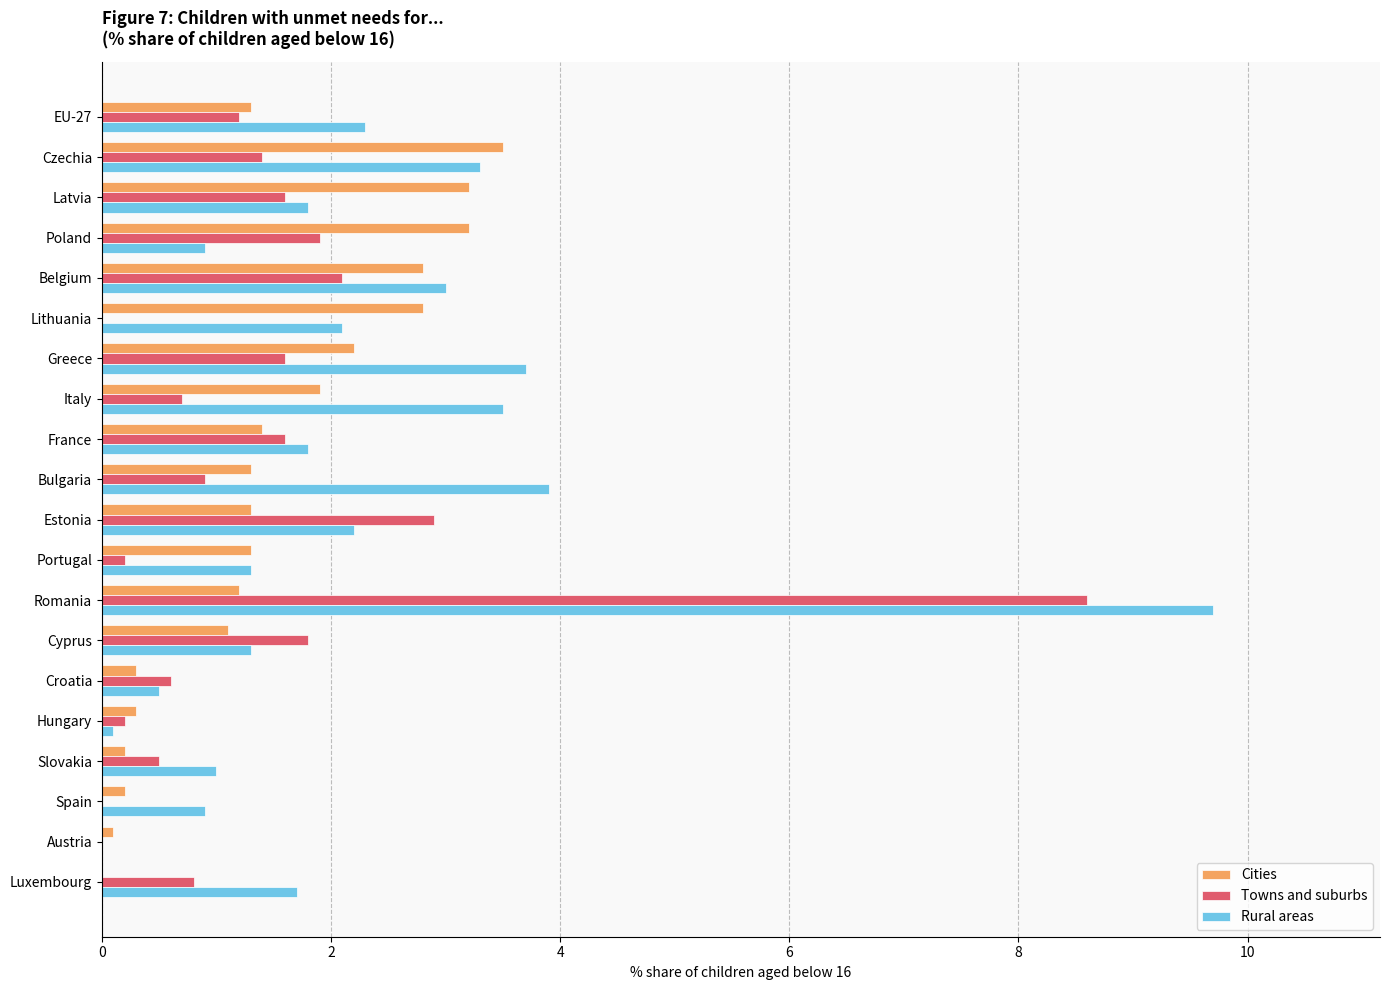

Count the number of categories in the chart.

20